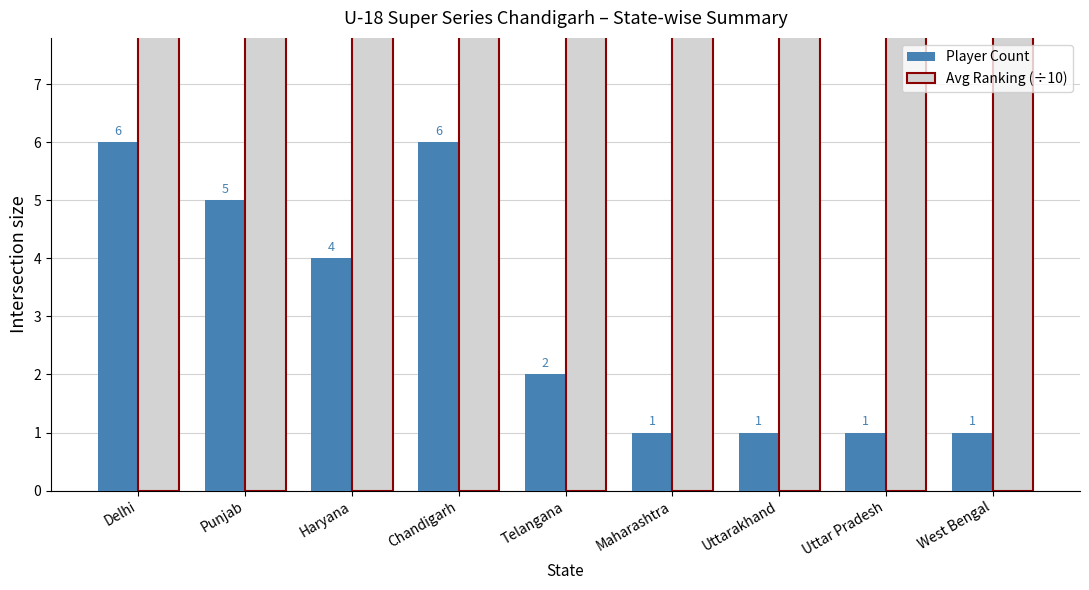

Is the value of Player Count at Punjab greater than the value of Avg Ranking (÷10) at Uttarakhand?

No